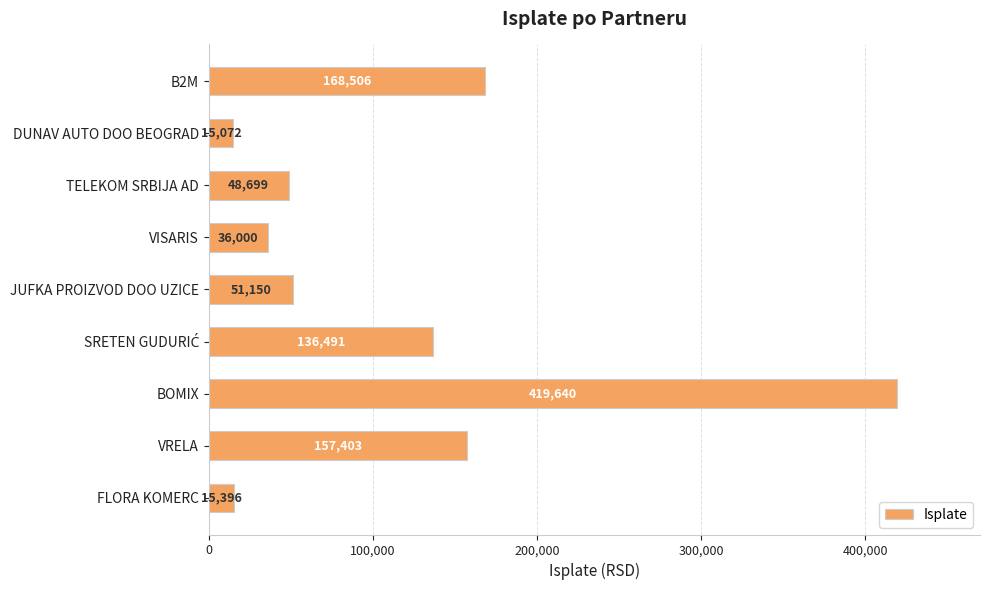

What is the difference between the values at FLORA KOMERC and VISARIS?

20604.0